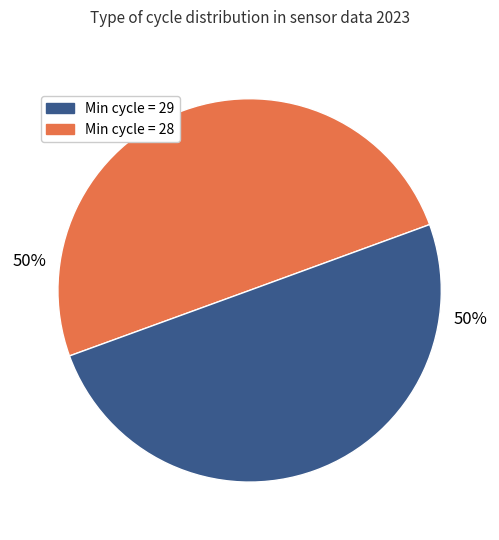

How many slices are in this pie chart?

2